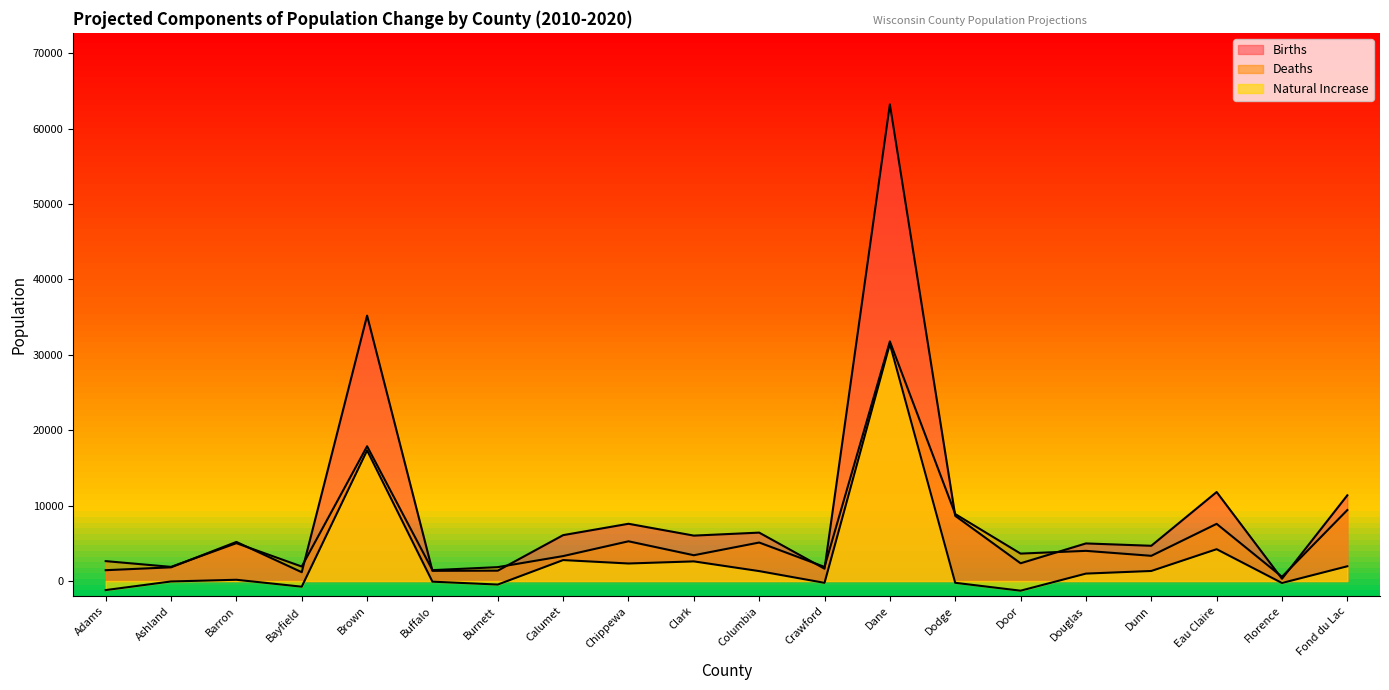

In Natural Increase, how many points are higher than both neighbors (excluding endpoints)?

6